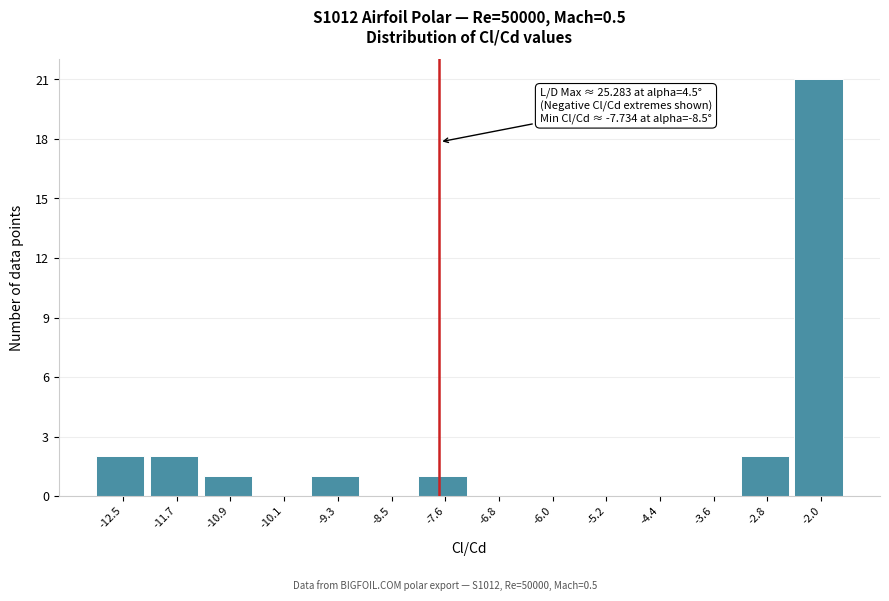

Which range on the x-axis has the tallest bar?

-2.4 to -1.6